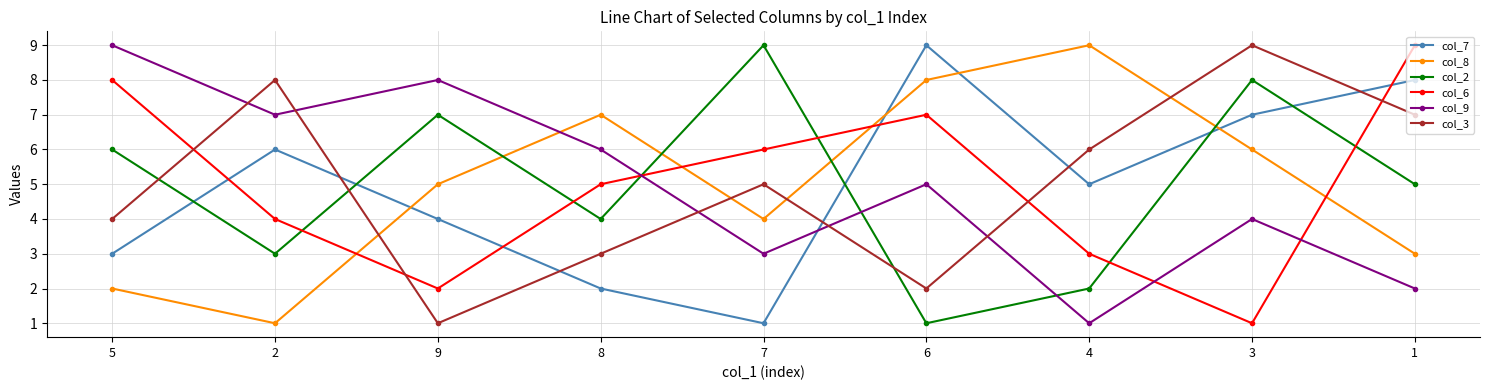

At 8, list the series in order from smallest to largest.

col_7, col_3, col_2, col_6, col_9, col_8